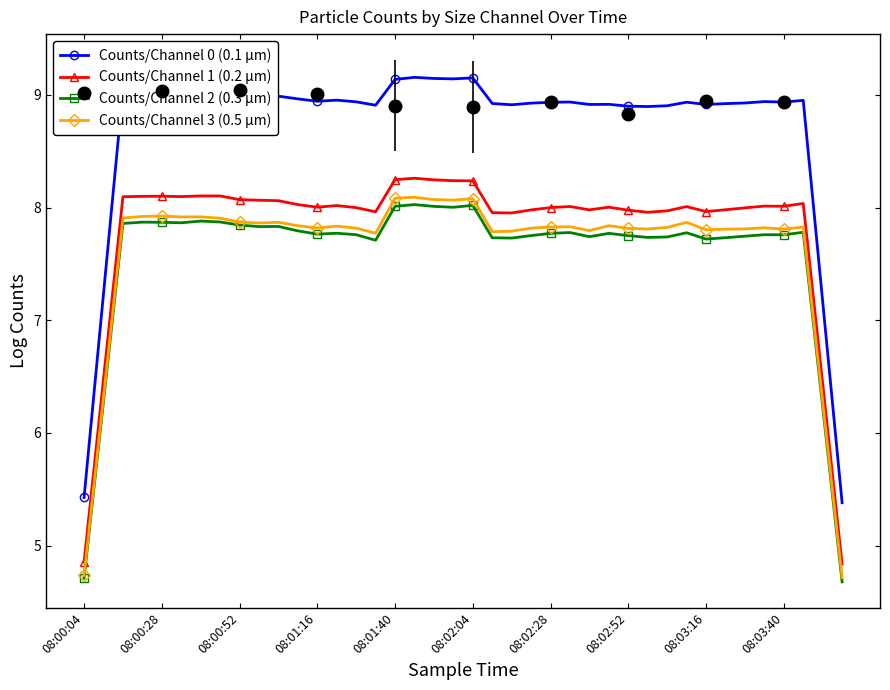

What is the minimum value for Counts/Channel 0 (0.1 µm)?

5.4